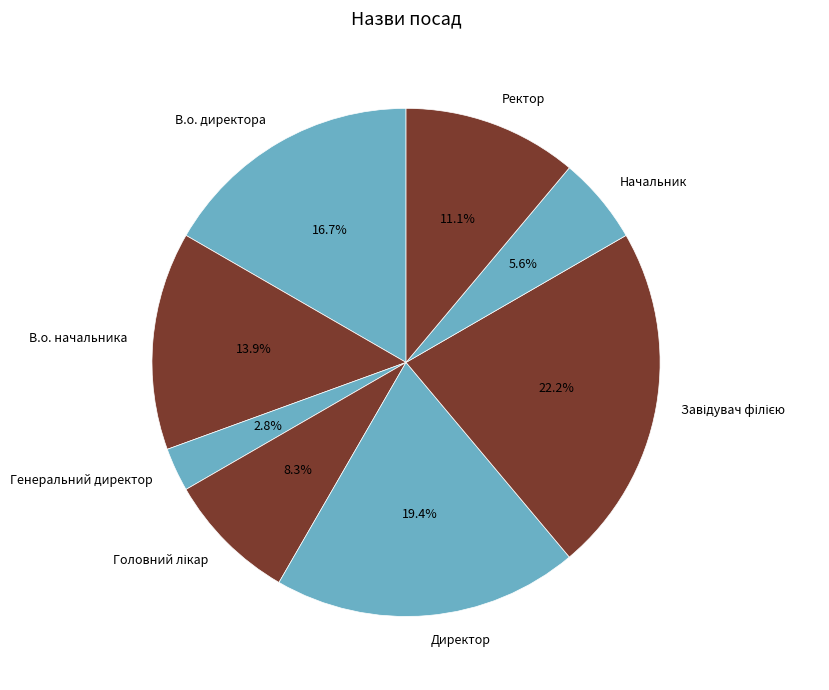

Does Генеральний директор account for over 50% of the chart?

No